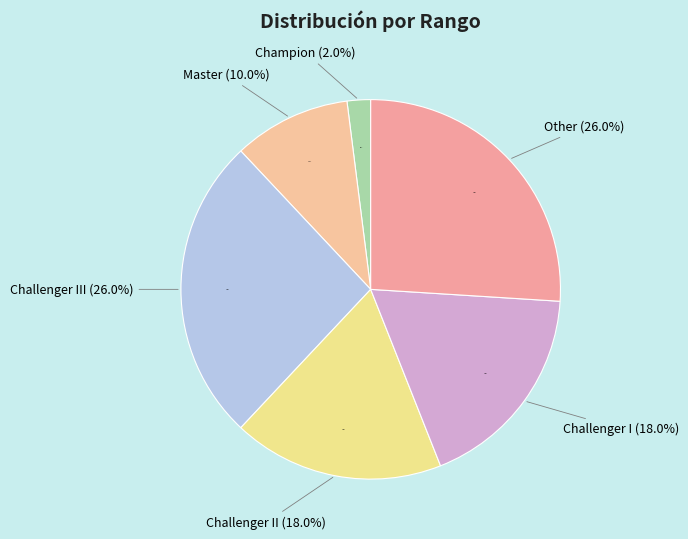

To the nearest percent, what is the combined percentage of Challenger III and Challenger I?

44%